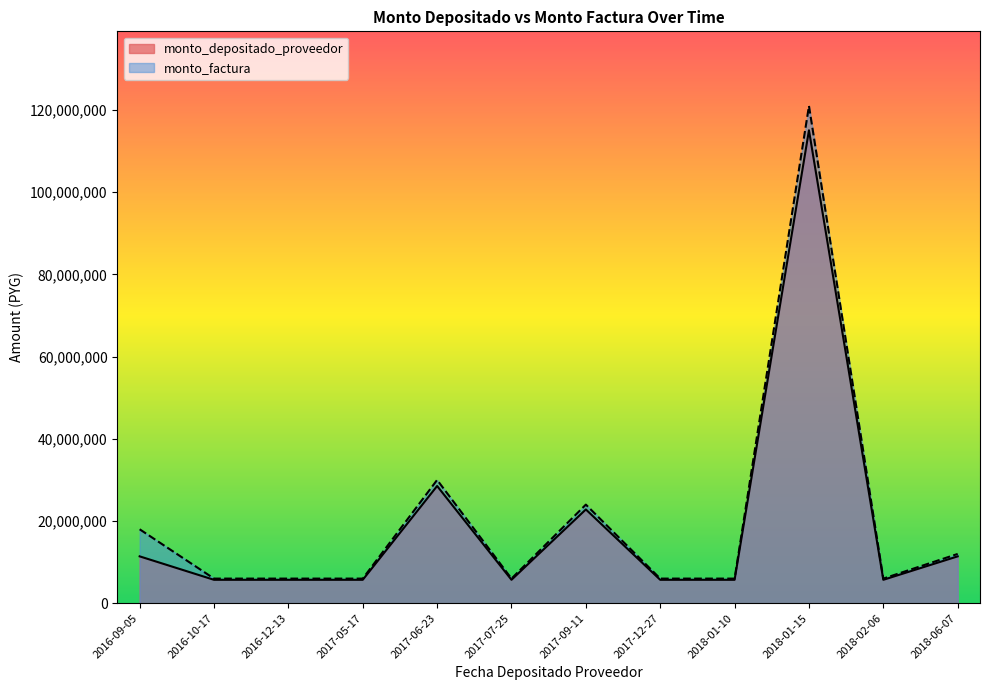

At 2018-01-15, list the series in order from smallest to largest.

monto_depositado_proveedor, monto_factura